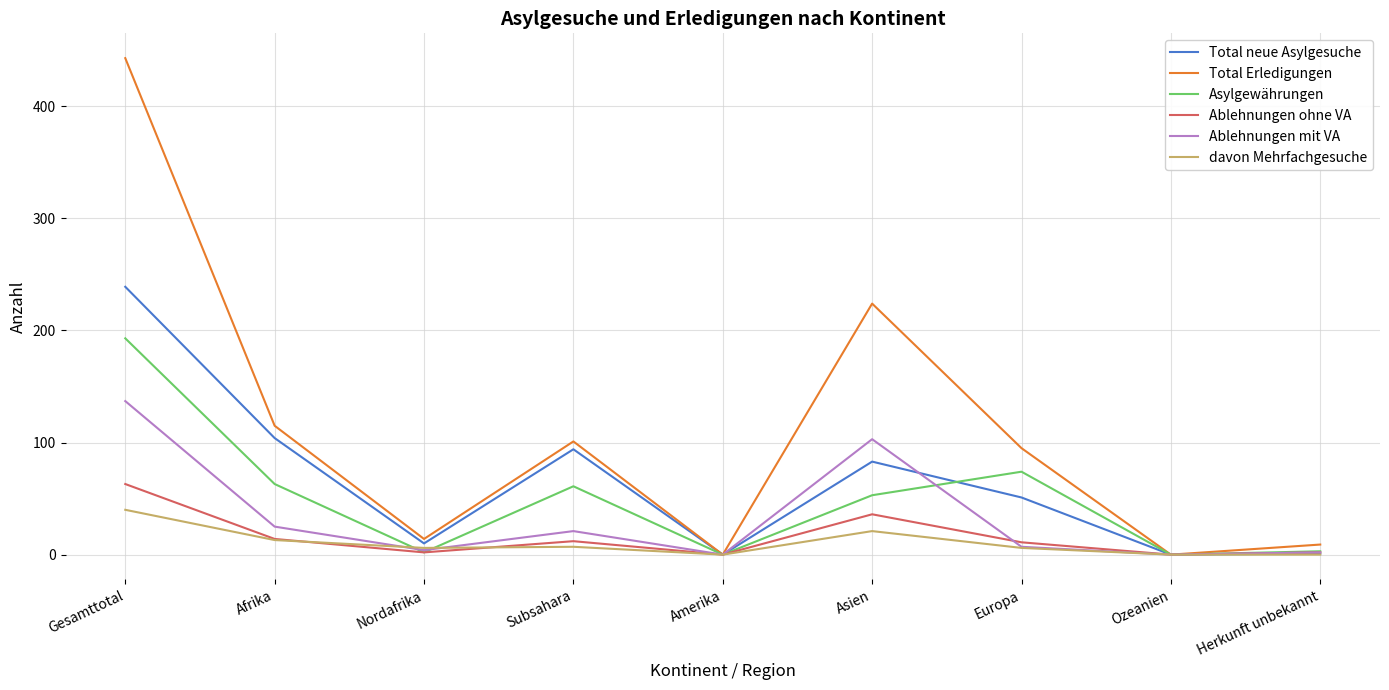

Count the davon Mehrfachgesuche values in the range 0 to 13.

7